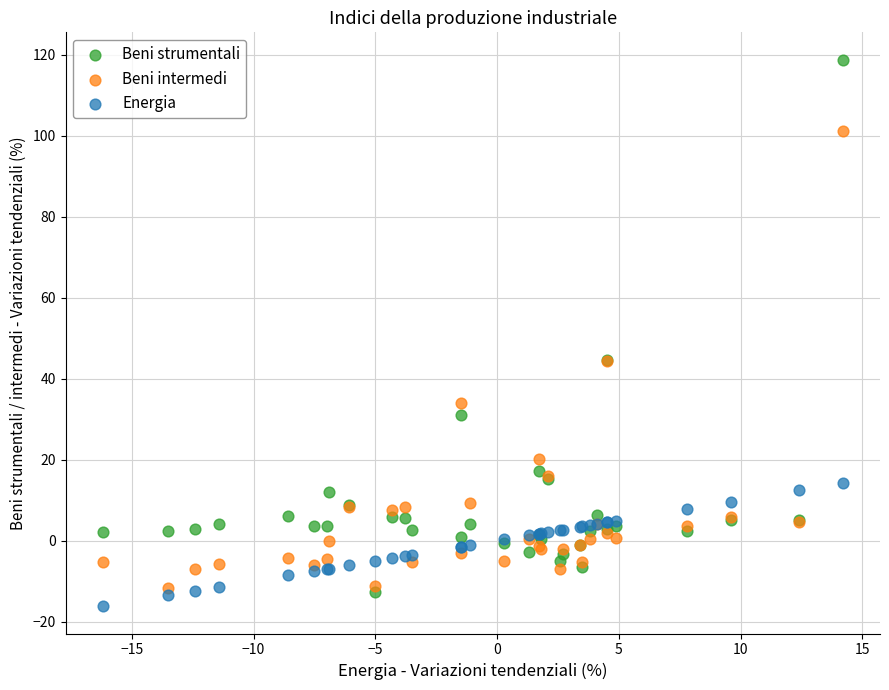

Which series reaches the maximum Y coordinate?

Beni strumentali